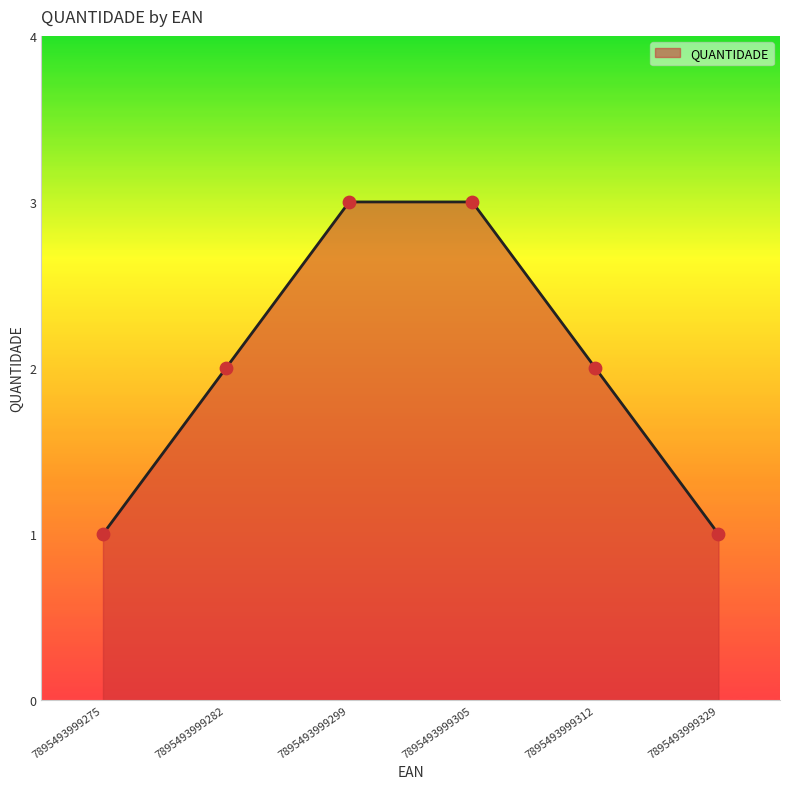

What is the ratio of the value at 7895493999312 to the value at 7895493999305?

0.7